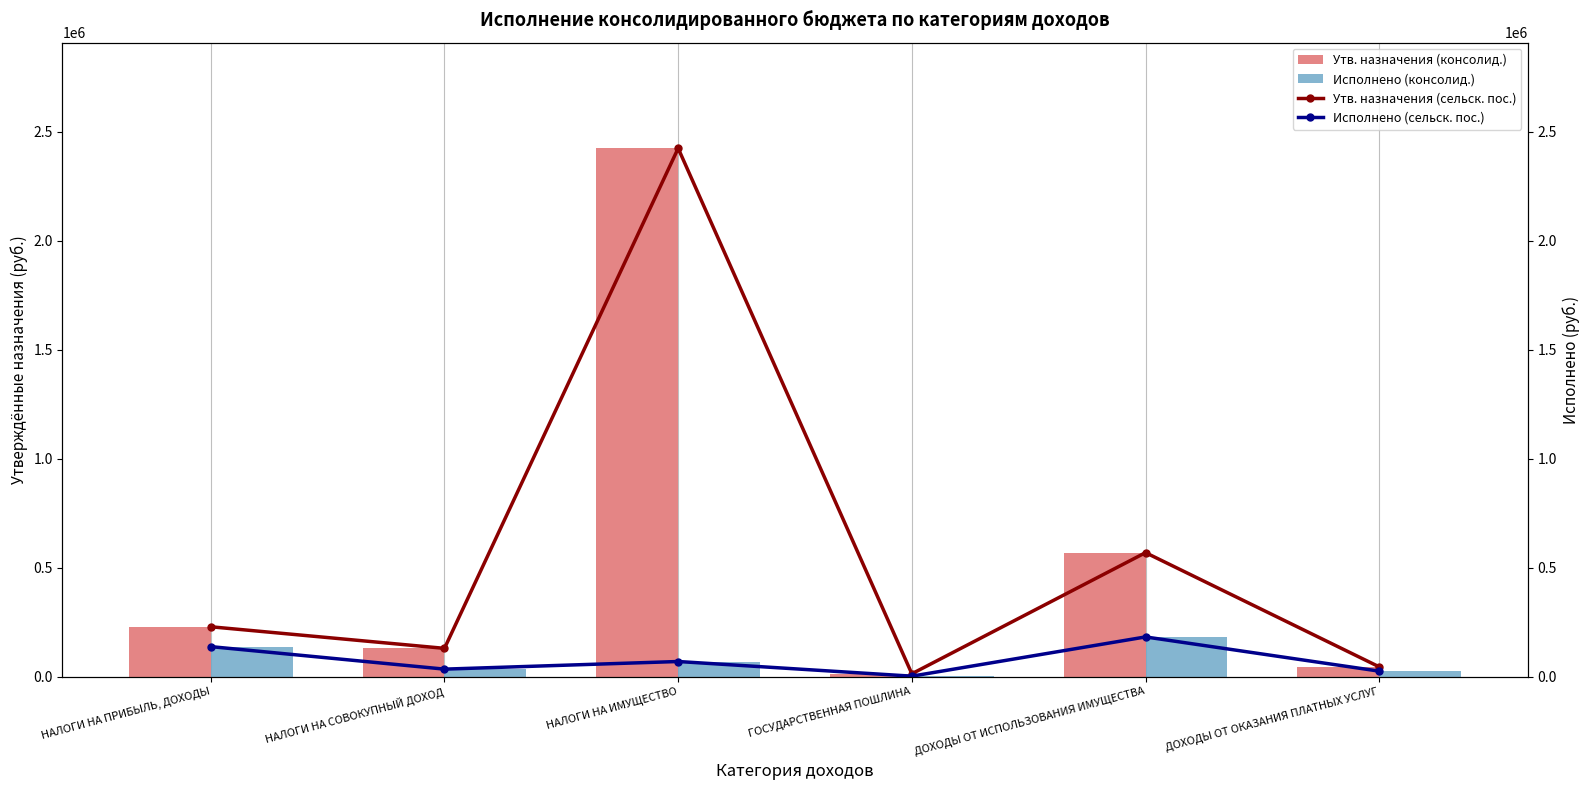

Reading right to left, transcribe all the data shown in this chart.

Утв. назначения (консолид.): ДОХОДЫ ОТ ОКАЗАНИЯ ПЛАТНЫХ УСЛУГ=44400.0	ДОХОДЫ ОТ ИСПОЛЬЗОВАНИЯ ИМУЩЕСТВА=568400.0	ГОСУДАРСТВЕННАЯ ПОШЛИНА=12600.0	НАЛОГИ НА ИМУЩЕСТВО=2423700.0	НАЛОГИ НА СОВОКУПНЫЙ ДОХОД=129300.0	НАЛОГИ НА ПРИБЫЛЬ, ДОХОДЫ=228300.0
Исполнено (консолид.): ДОХОДЫ ОТ ОКАЗАНИЯ ПЛАТНЫХ УСЛУГ=24688.2	ДОХОДЫ ОТ ИСПОЛЬЗОВАНИЯ ИМУЩЕСТВА=181700.1	ГОСУДАРСТВЕННАЯ ПОШЛИНА=1675.0	НАЛОГИ НА ИМУЩЕСТВО=68922.3	НАЛОГИ НА СОВОКУПНЫЙ ДОХОД=33929.4	НАЛОГИ НА ПРИБЫЛЬ, ДОХОДЫ=137229.7
Утв. назначения (сельск. пос.): ДОХОДЫ ОТ ОКАЗАНИЯ ПЛАТНЫХ УСЛУГ=44400.0	ДОХОДЫ ОТ ИСПОЛЬЗОВАНИЯ ИМУЩЕСТВА=568400.0	ГОСУДАРСТВЕННАЯ ПОШЛИНА=12600.0	НАЛОГИ НА ИМУЩЕСТВО=2423700.0	НАЛОГИ НА СОВОКУПНЫЙ ДОХОД=129300.0	НАЛОГИ НА ПРИБЫЛЬ, ДОХОДЫ=228300.0
Исполнено (сельск. пос.): ДОХОДЫ ОТ ОКАЗАНИЯ ПЛАТНЫХ УСЛУГ=24688.2	ДОХОДЫ ОТ ИСПОЛЬЗОВАНИЯ ИМУЩЕСТВА=181700.1	ГОСУДАРСТВЕННАЯ ПОШЛИНА=1675.0	НАЛОГИ НА ИМУЩЕСТВО=68922.3	НАЛОГИ НА СОВОКУПНЫЙ ДОХОД=33929.4	НАЛОГИ НА ПРИБЫЛЬ, ДОХОДЫ=137229.7